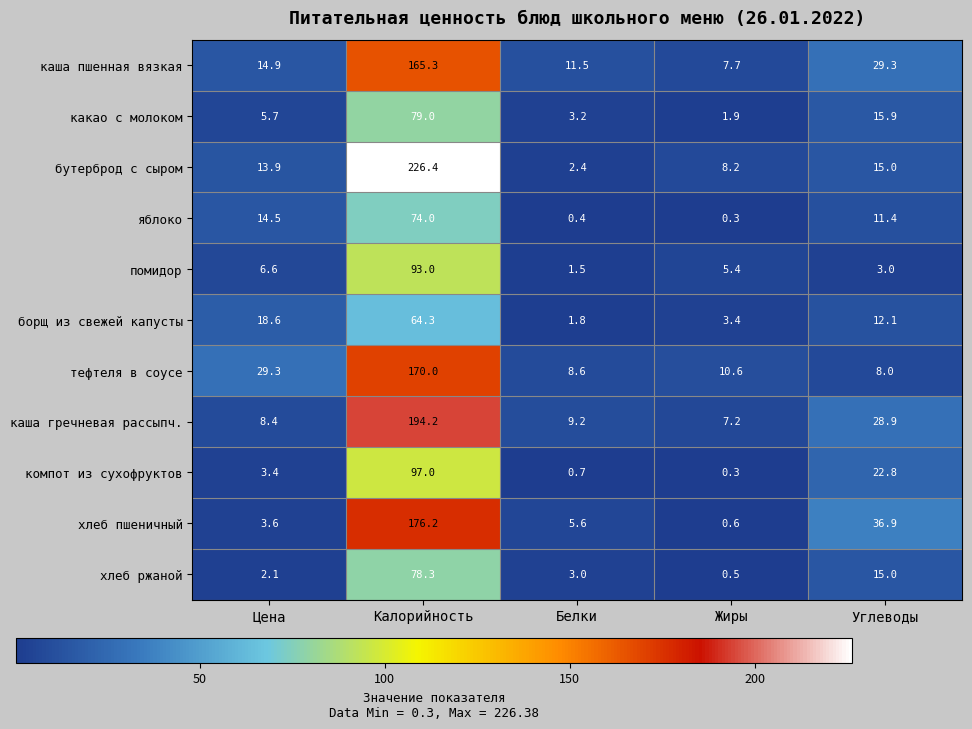

Which category has the lowest value in the каша гречневая рассыпч. series?

Жиры